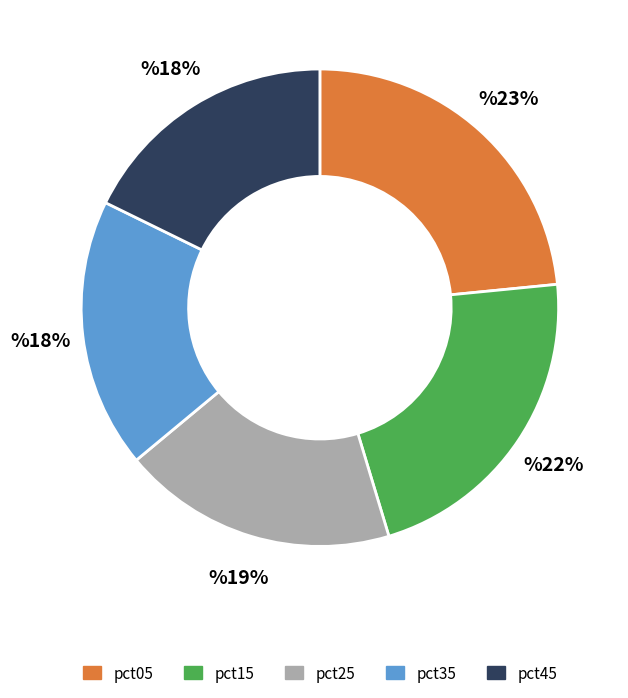

To the nearest percent, what is the average slice percentage?

20%